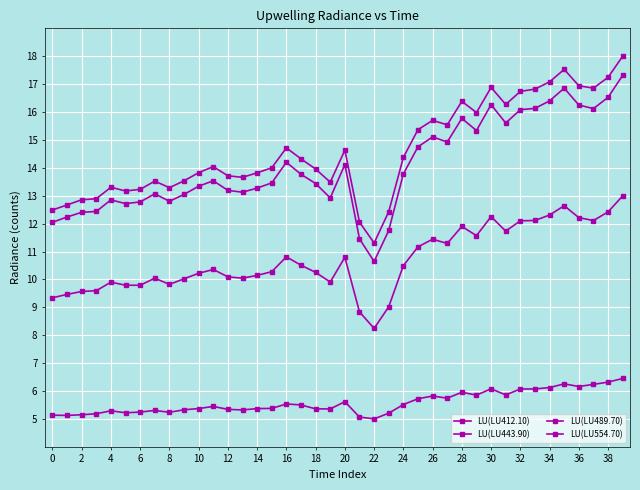

How many lines are shown in the chart?

4